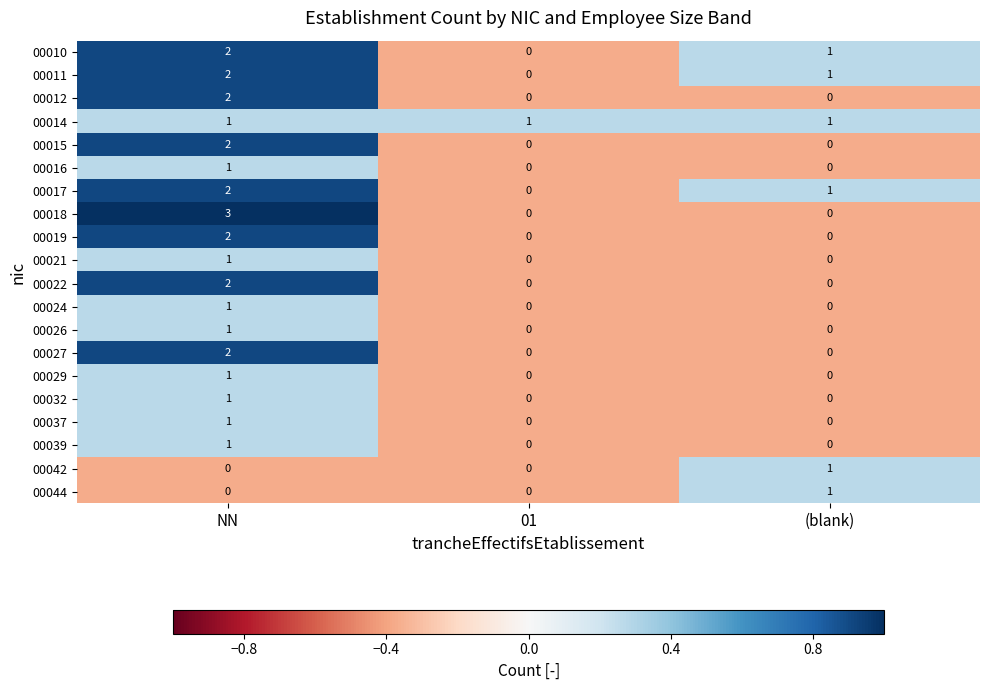

Which category has the highest value across all series?

NN